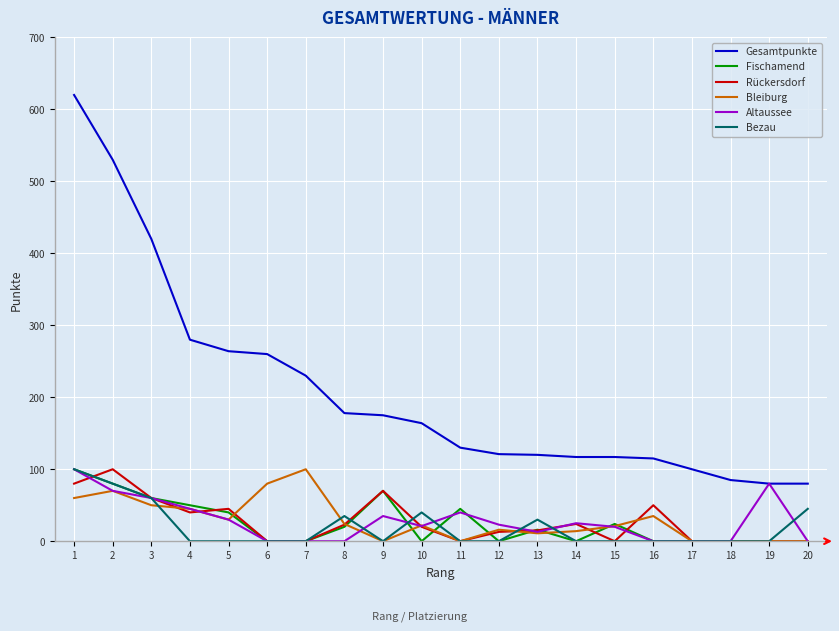

True or false: Rückersdorf has a value of -61 at 19.

False